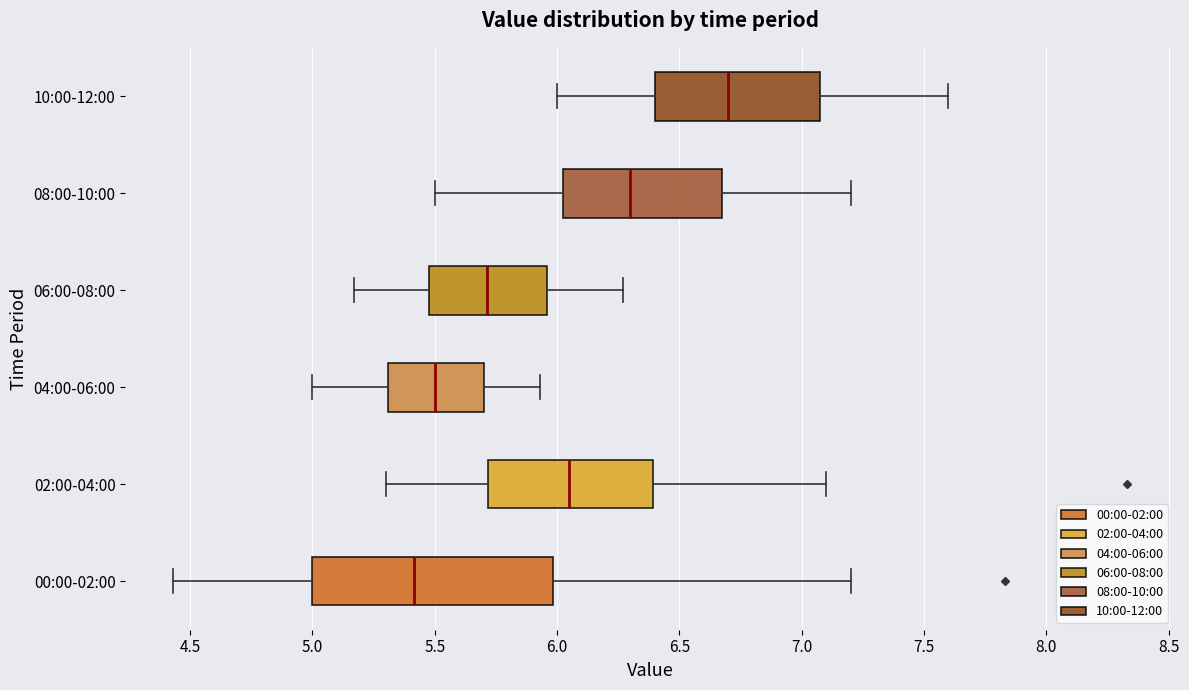

Which box is the widest, from its left edge to its right edge?

00:00-02:00